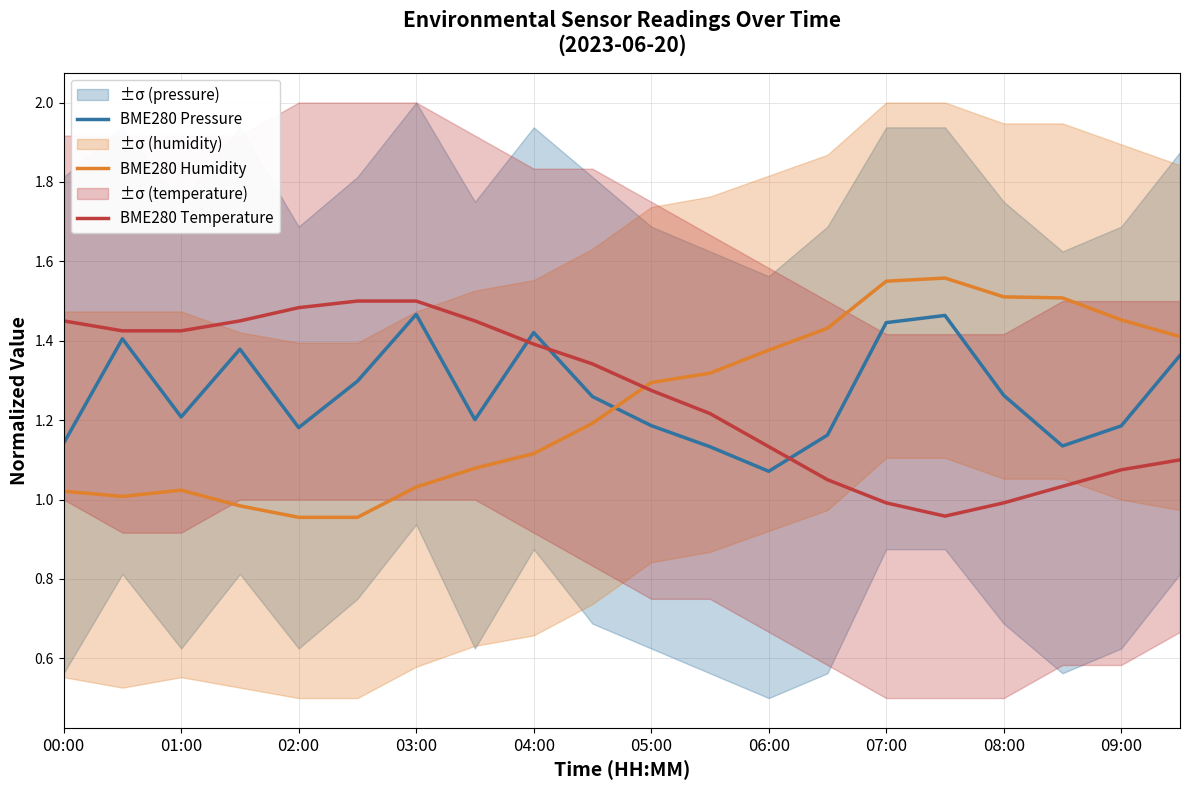

Is the value of BME280 Temperature at 06:00 greater than the value of BME280 Pressure at 07:00?

No